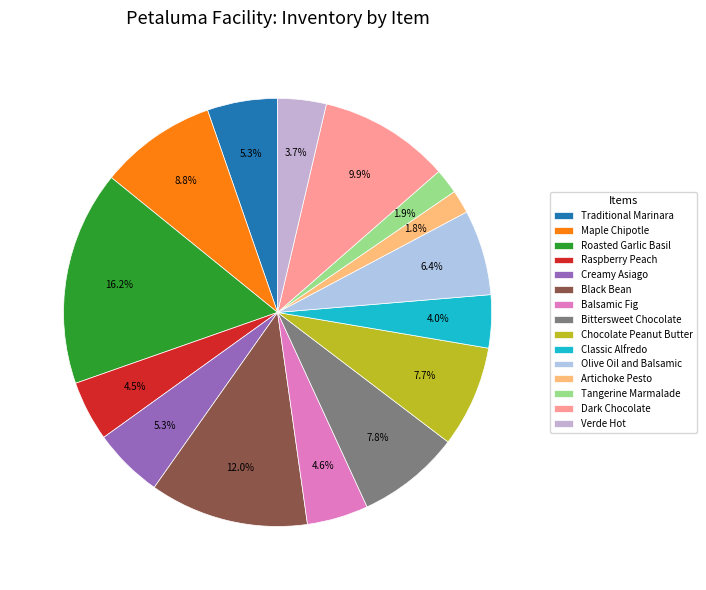

True or false: Artichoke Pesto accounts for 1% of the total.

False